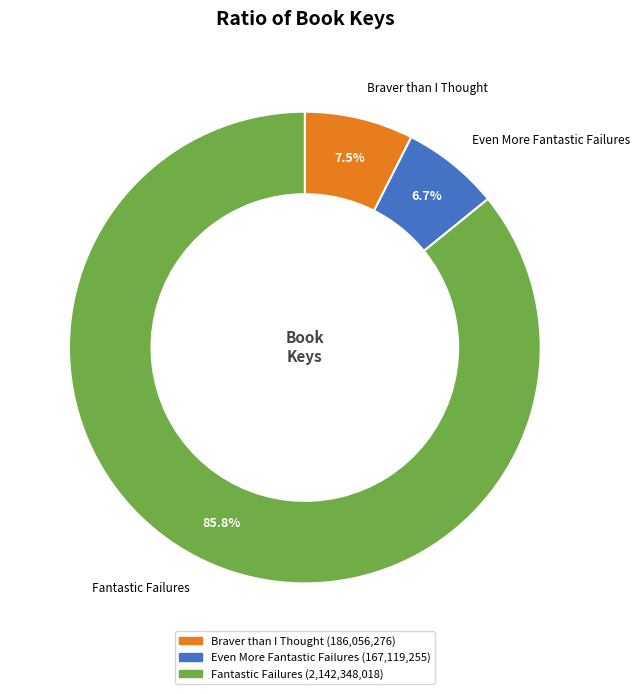

Which has a higher value, Braver than I Thought or Fantastic Failures?

Fantastic Failures